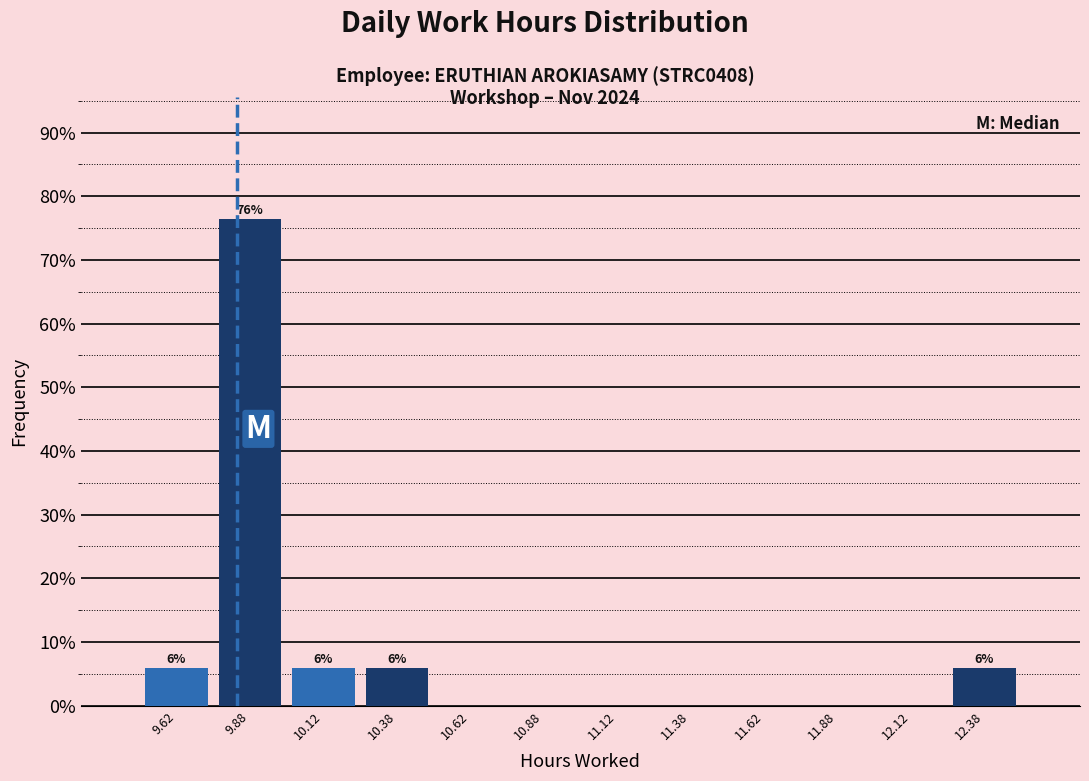

Which range on the x-axis has the tallest bar?

9.75 to 10.00